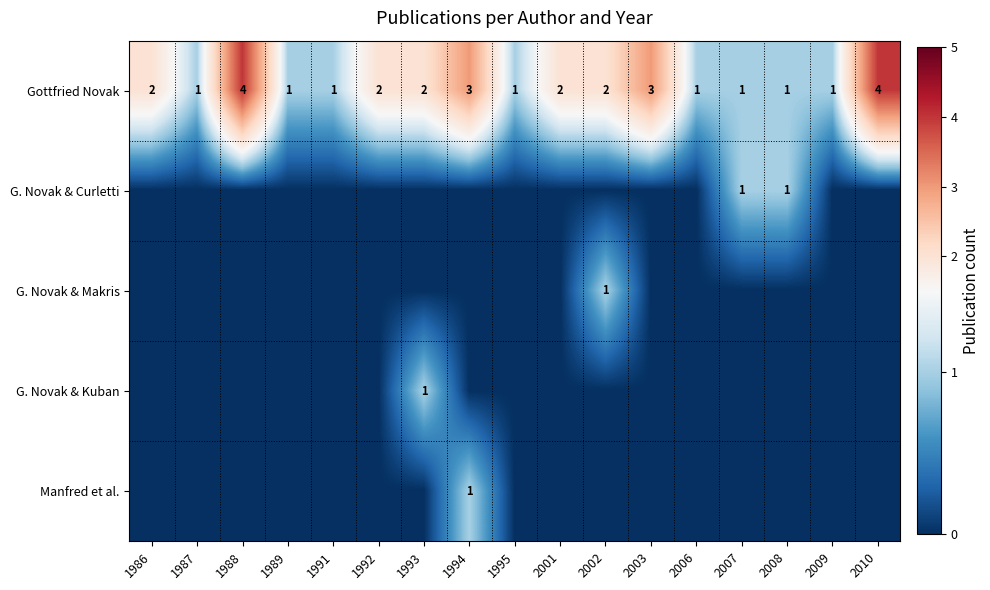

True or false: Gottfried Novak has a value of 2 at 1994.

False